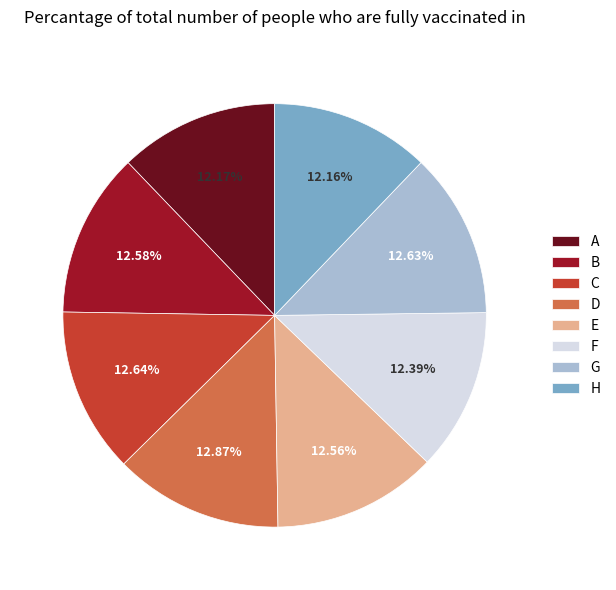

Is there any slice that represents more than half of the pie?

No